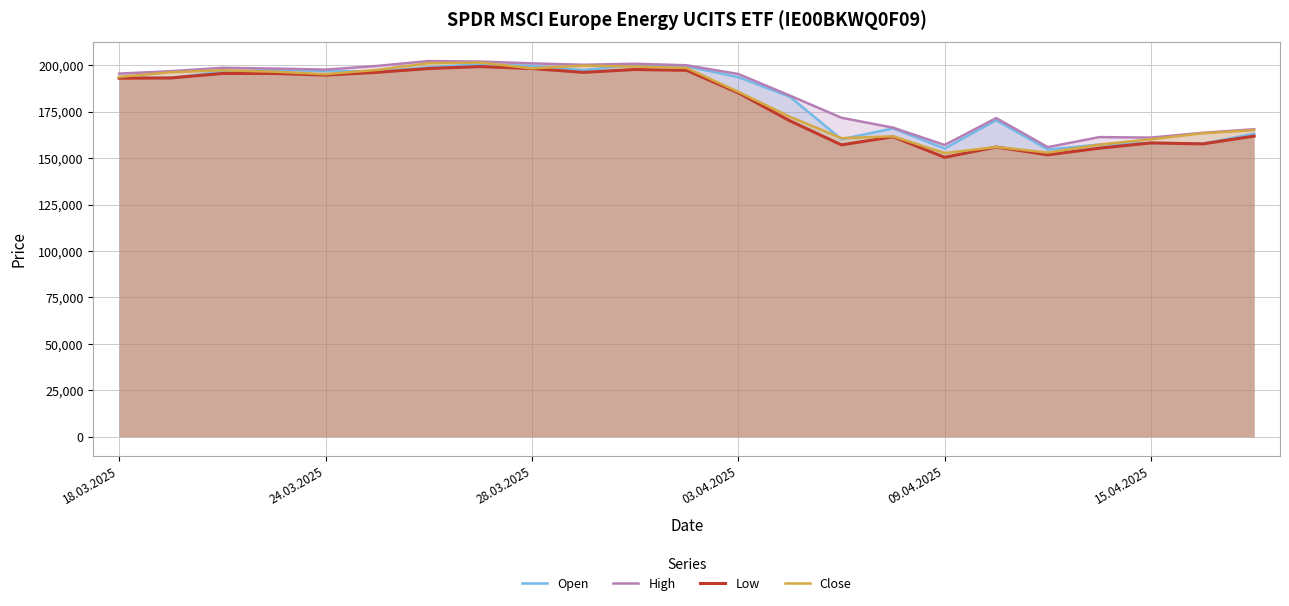

What is the minimum value for Close?

152711